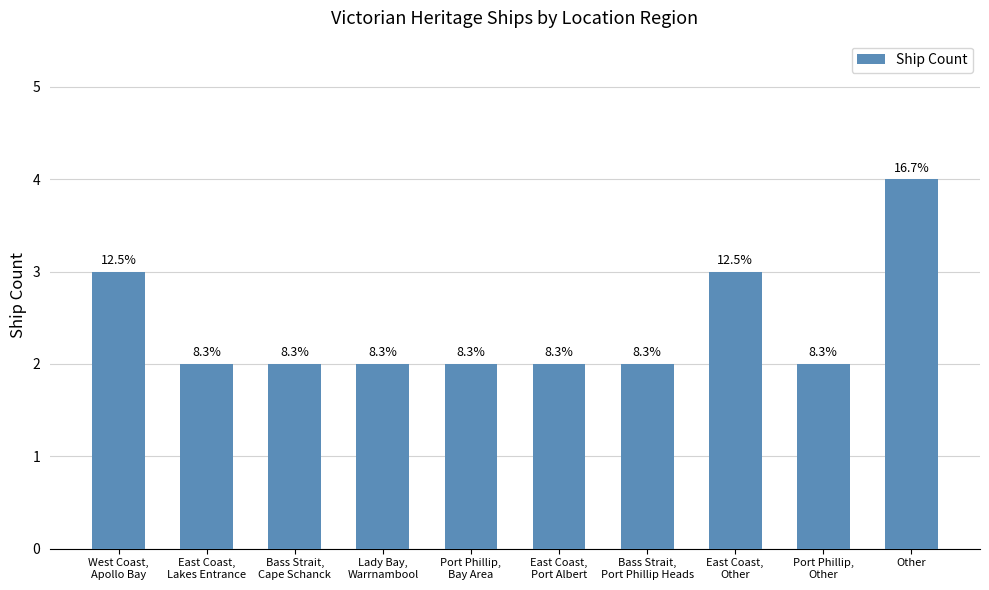

Does the chart contain any negative values?

No